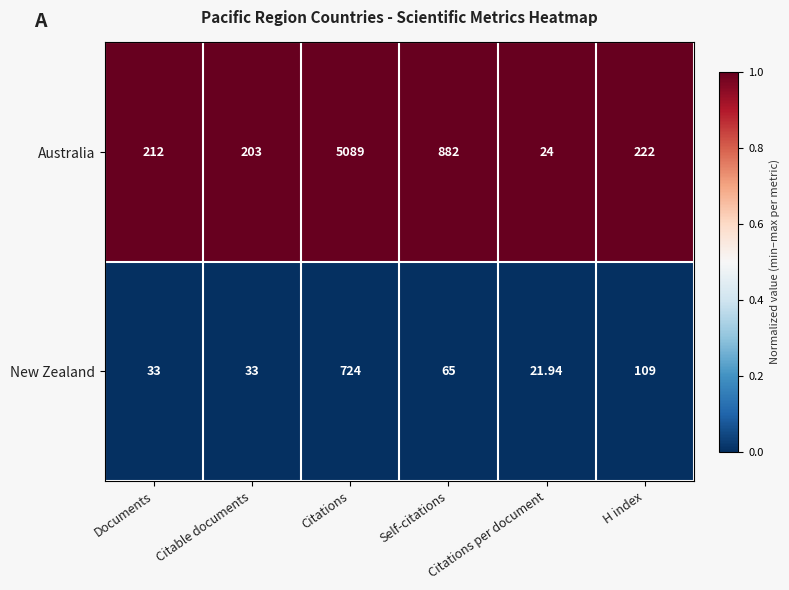

Which series has the widest spread of values?

Australia